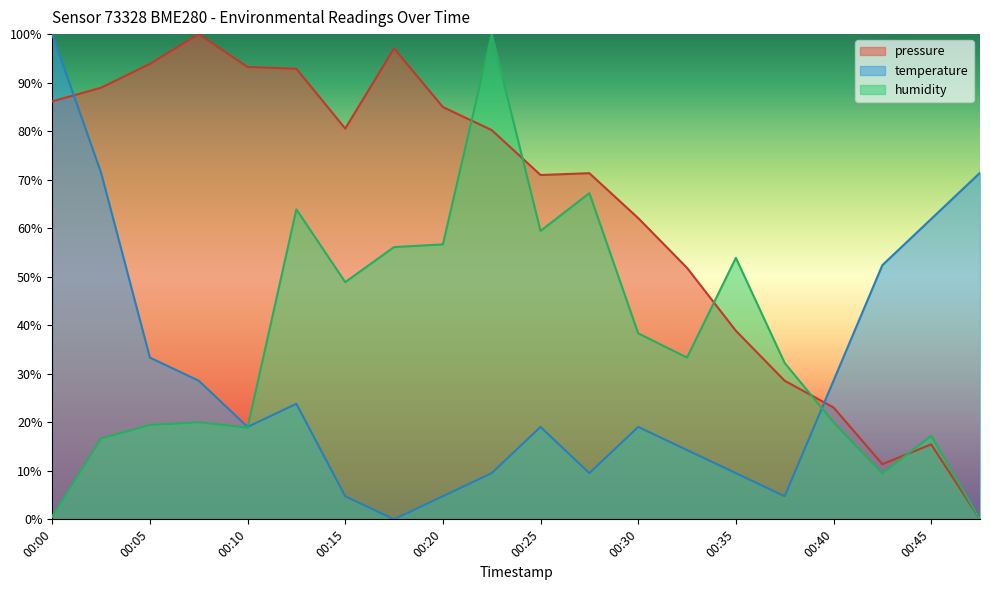

Where is the first local minimum for temperature?

00:10